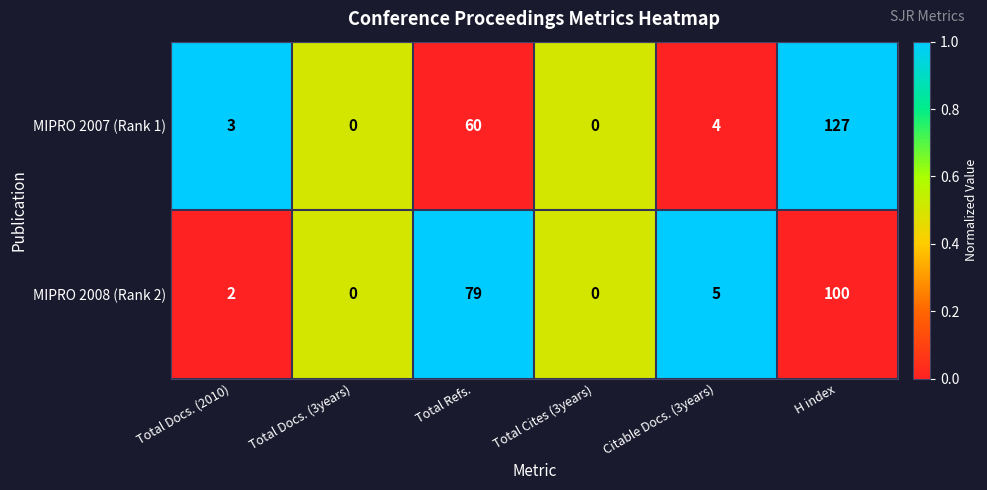

Count the number of categories in the chart.

6